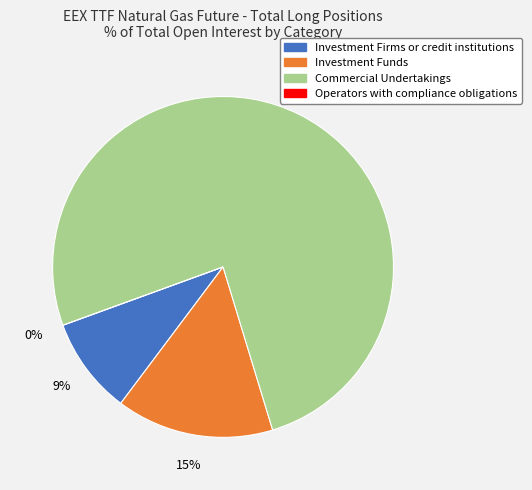

Does Commercial Undertakings account for over 50% of the chart?

Yes